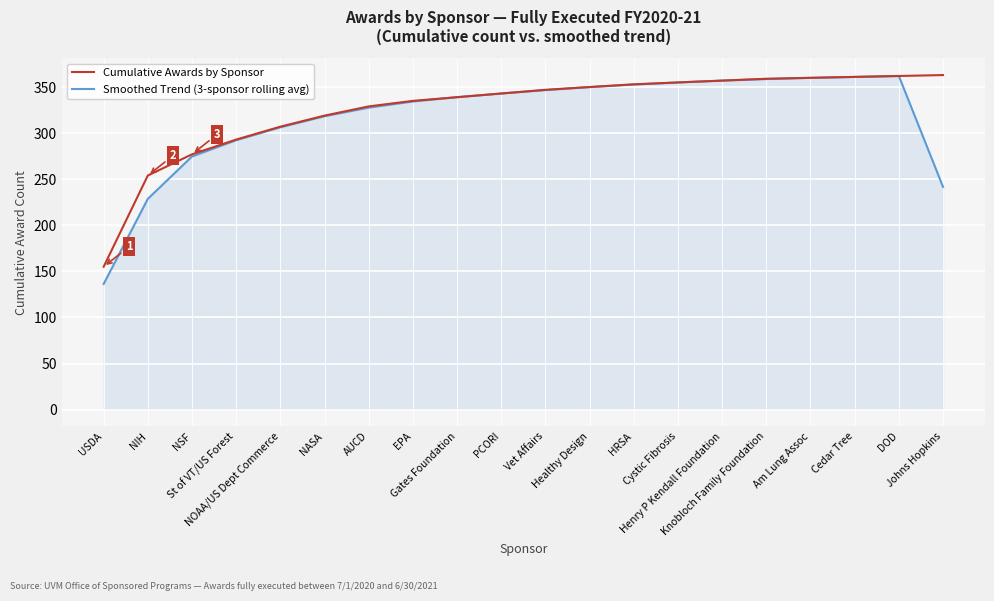

What is the minimum value for Smoothed Trend (3-sponsor rolling avg)?

136.3